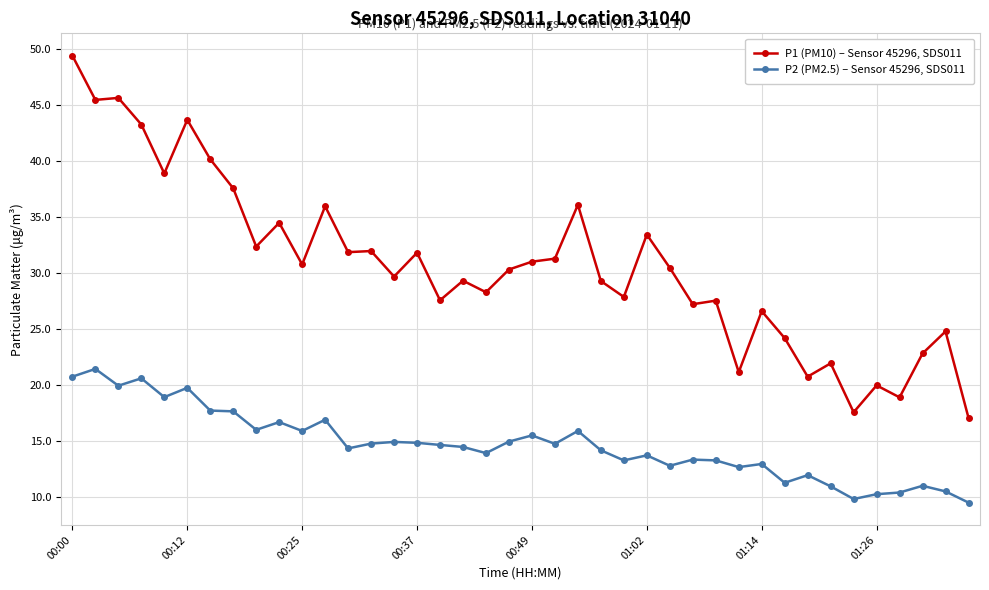

True or false: P1 (PM10) – Sensor 45296, SDS011 has more than 0 interior local peaks.

True